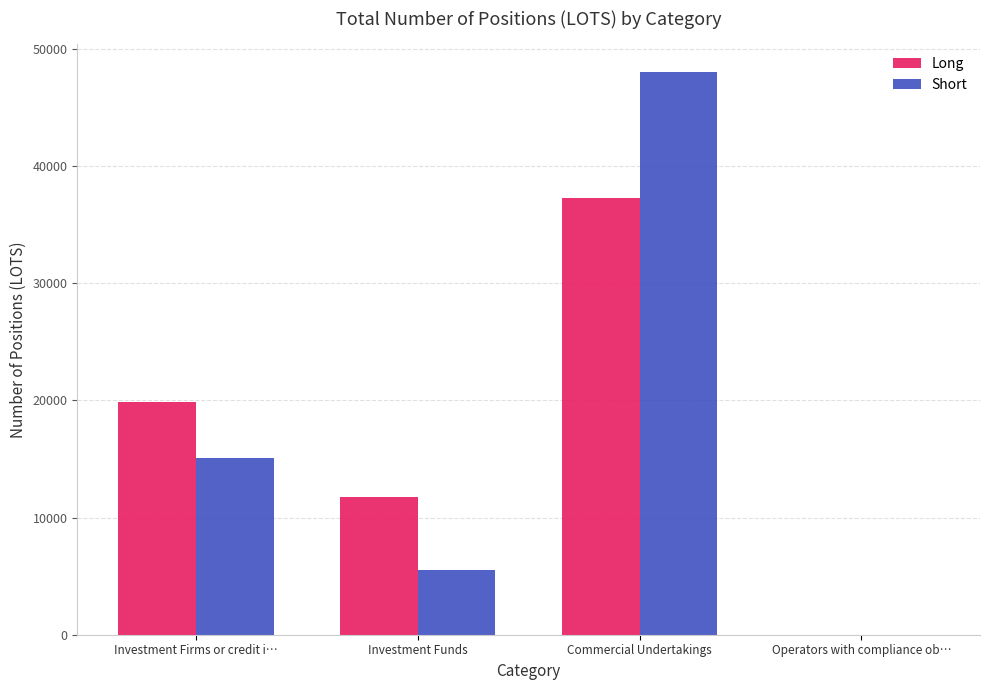

Are the bars horizontal?

No